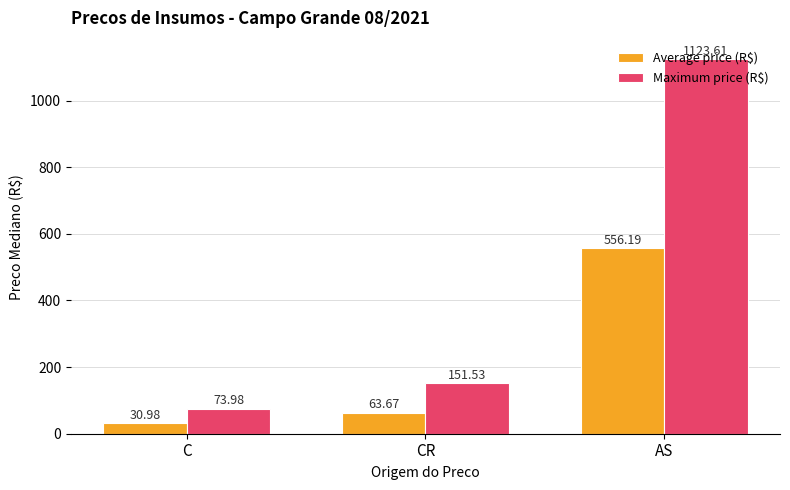

Reading right to left, list all the values displayed in this chart.

Average price (R$): 556.2	63.7	31.0
Maximum price (R$): 1123.6	151.5	74.0